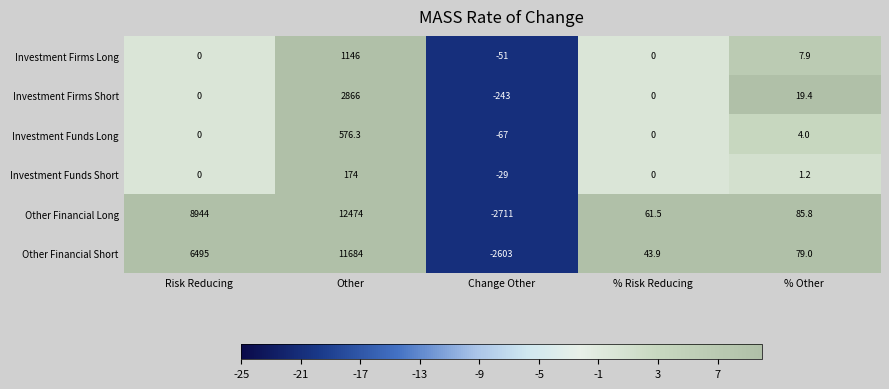

How many positive values does the Other Financial Short series have?

4